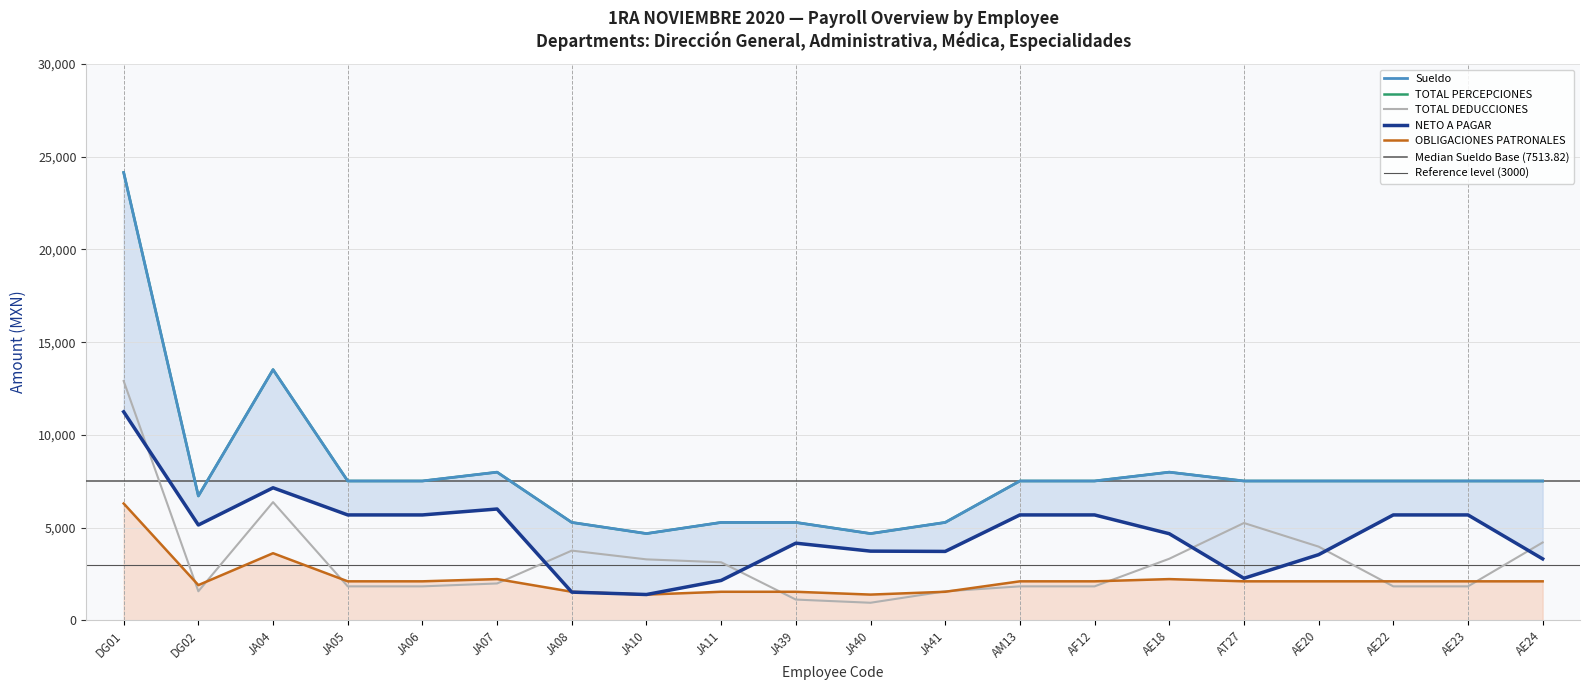

At how many categories does at least one series exceed 18264?

1